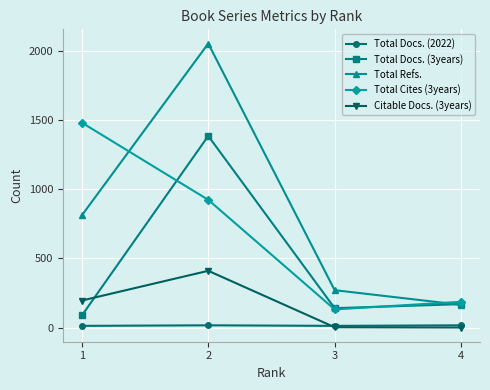

True or false: Total Cites (3years) and Citable Docs. (3years) intersect in this chart.

False